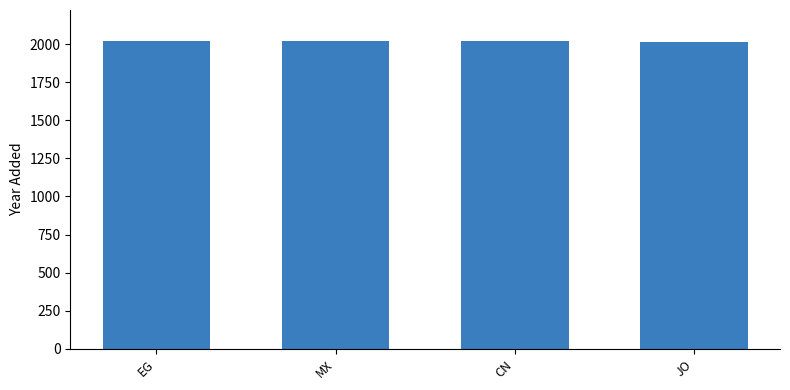

What is the sum of all values?

8070